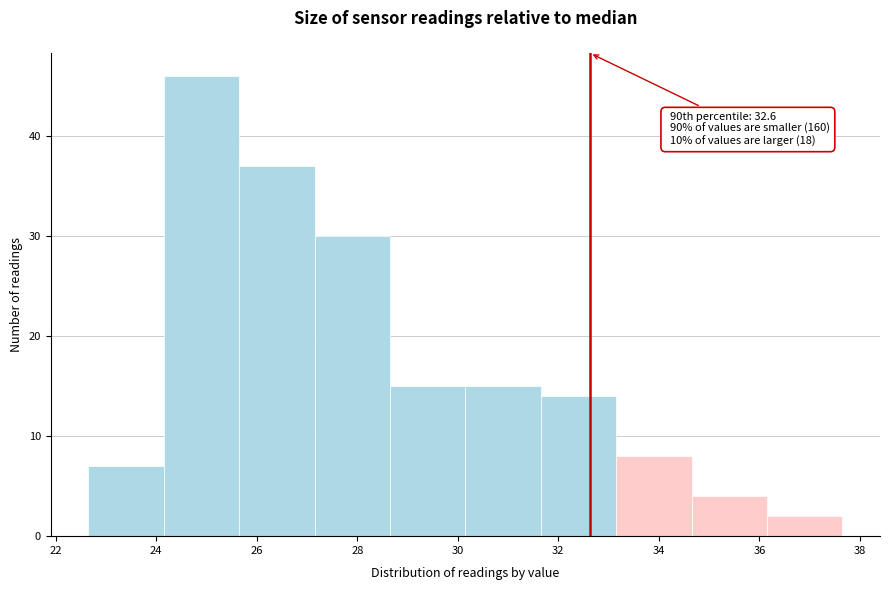

Which range on the x-axis has the tallest bar?

24.15 to 25.65